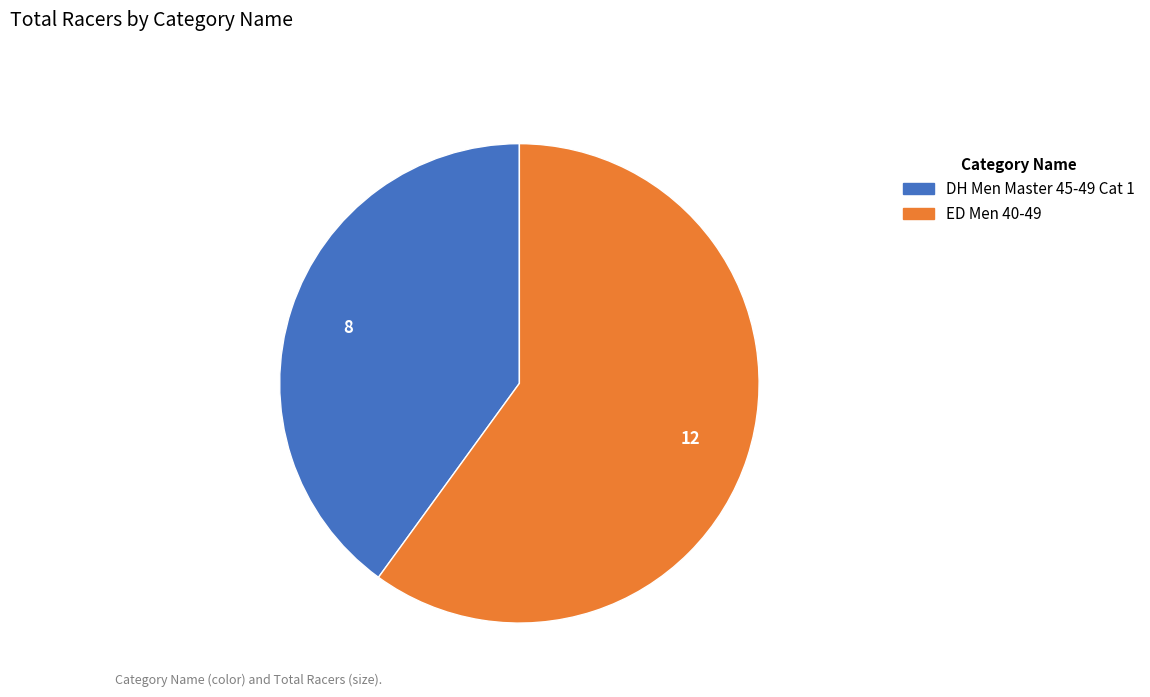

True or false: ED Men 40-49 accounts for 47% of the total.

False